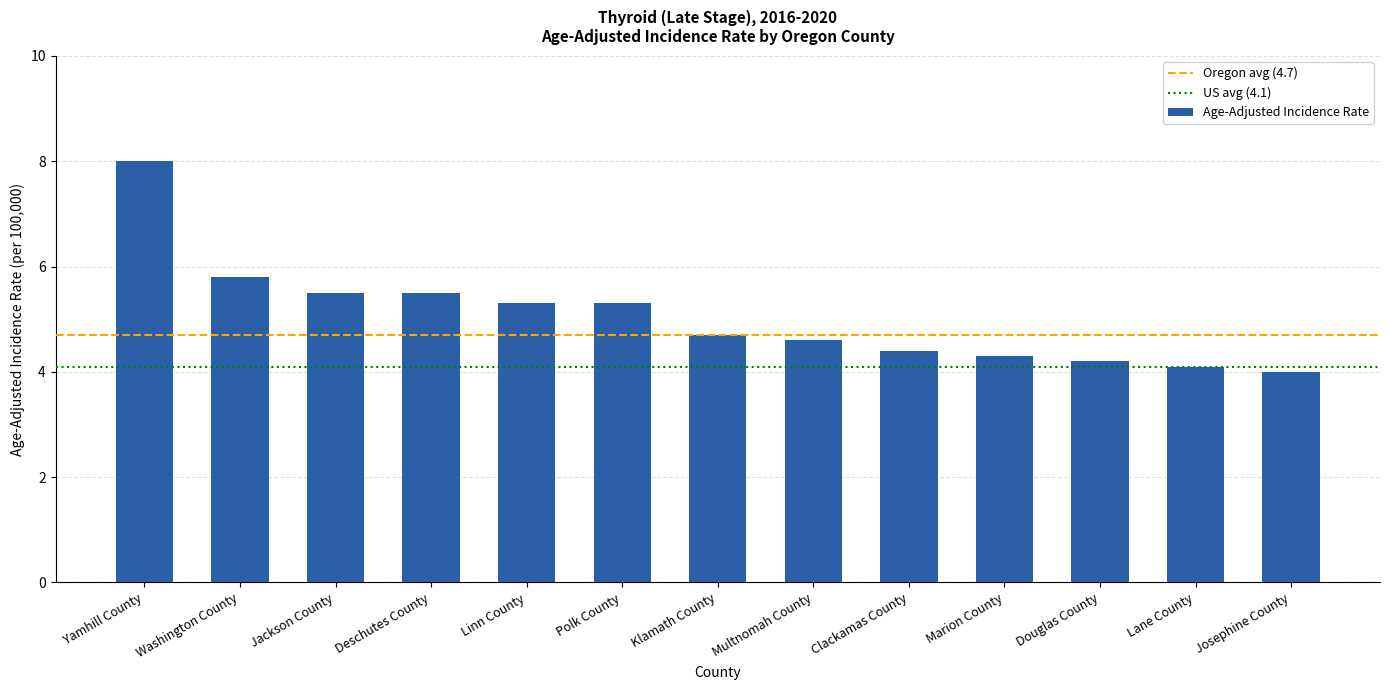

What is the difference between the values at Multnomah County and Jackson County?

0.9